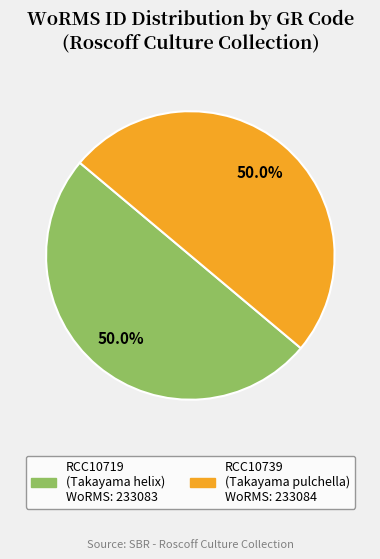

Do RCC10739 and RCC10719 together represent more than half of the pie?

Yes